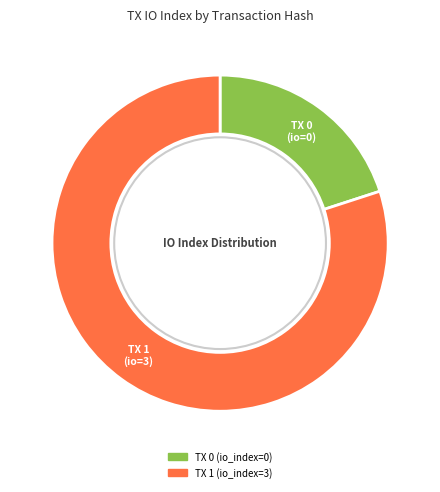

Is there a majority slice in this chart?

Yes